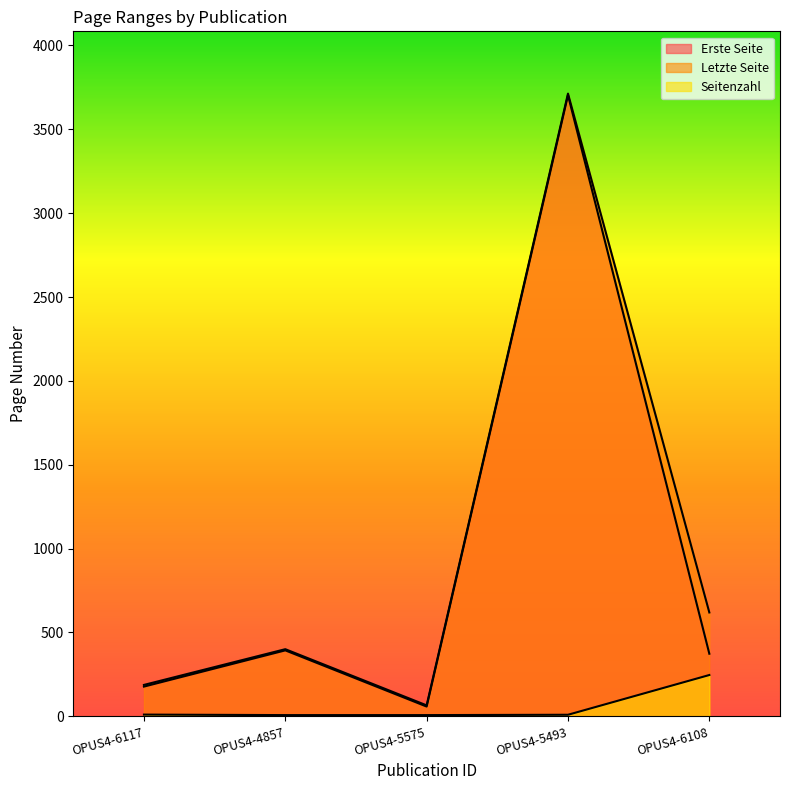

What is the label of the 4th point from the right?

OPUS4-4857